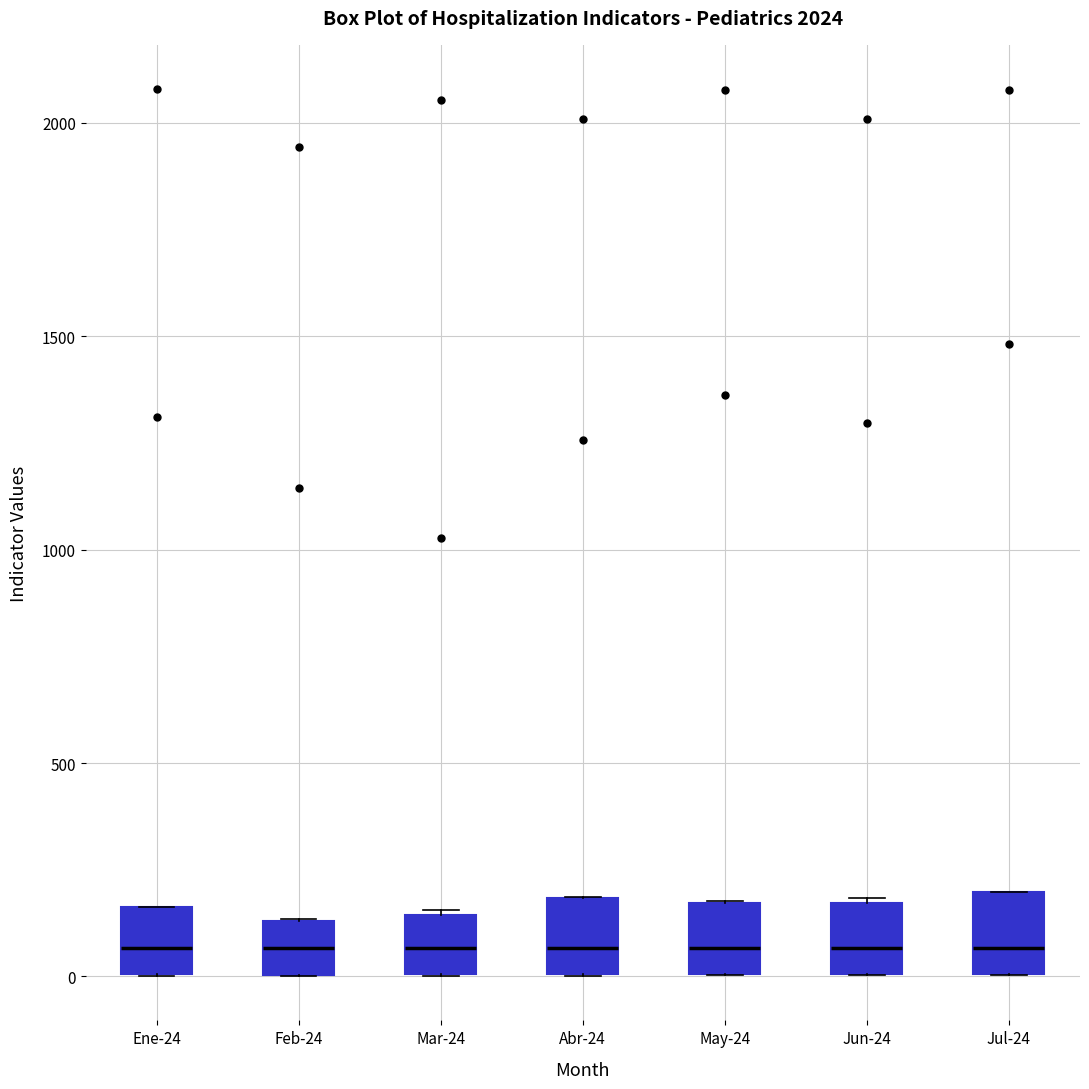

Reading left to right, read every box against the y-axis: the position of its median line, the range the box covers, and the ends of its whiskers. The values are not printed on the chart, so give them approximately, as read against the axis.

Ene-24: median 50, box 0 to 150, whiskers 0 to 150
Feb-24: median 50, box 0 to 150, whiskers 0 to 150
Mar-24: median 50, box 0 to 150, whiskers 0 to 150
Abr-24: median 50, box 0 to 200, whiskers 0 to 200
May-24: median 50, box 0 to 150, whiskers 0 to 200
Jun-24: median 50, box 0 to 150, whiskers 0 to 200
Jul-24: median 50, box 0 to 200, whiskers 0 to 200